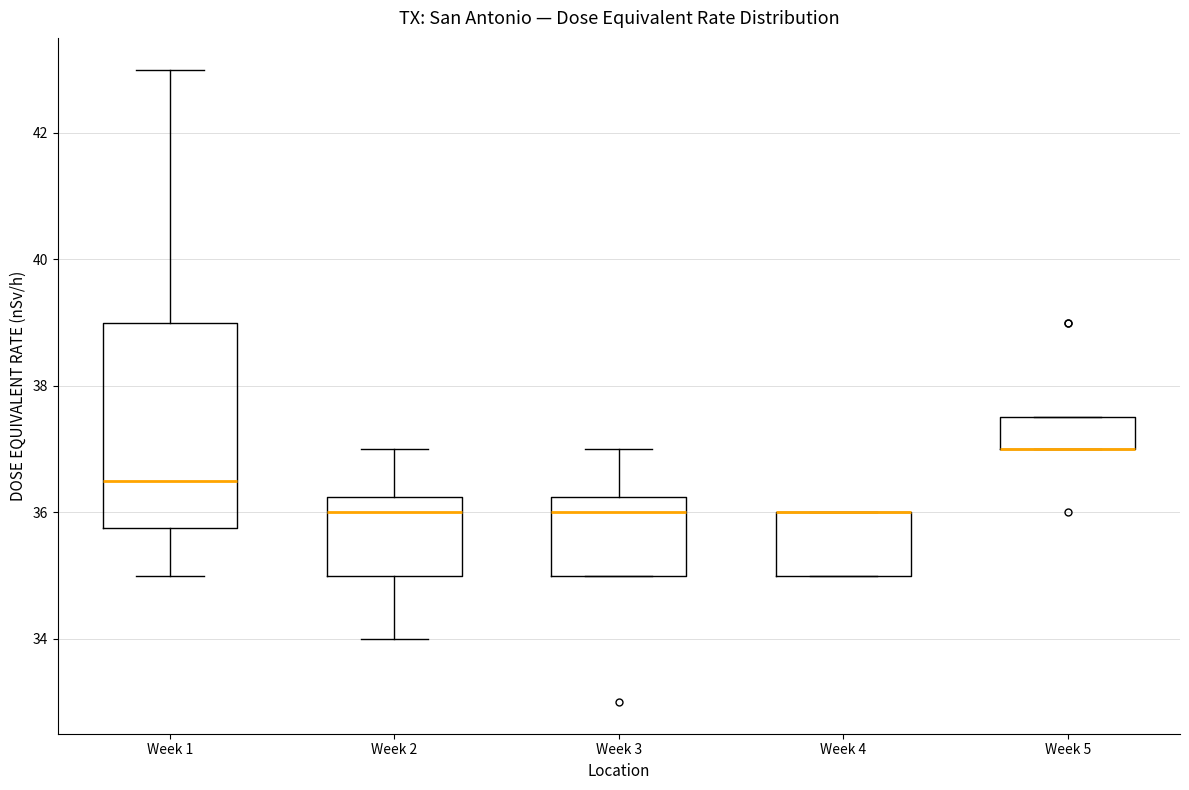

Comparing the boxes themselves (not the whiskers), which one is the tallest?

Week 1